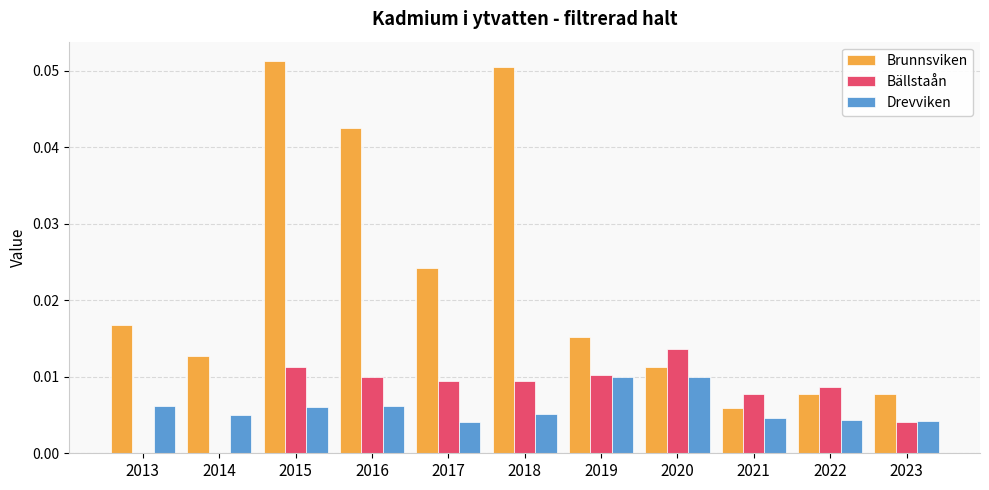

Are the bars horizontal?

No